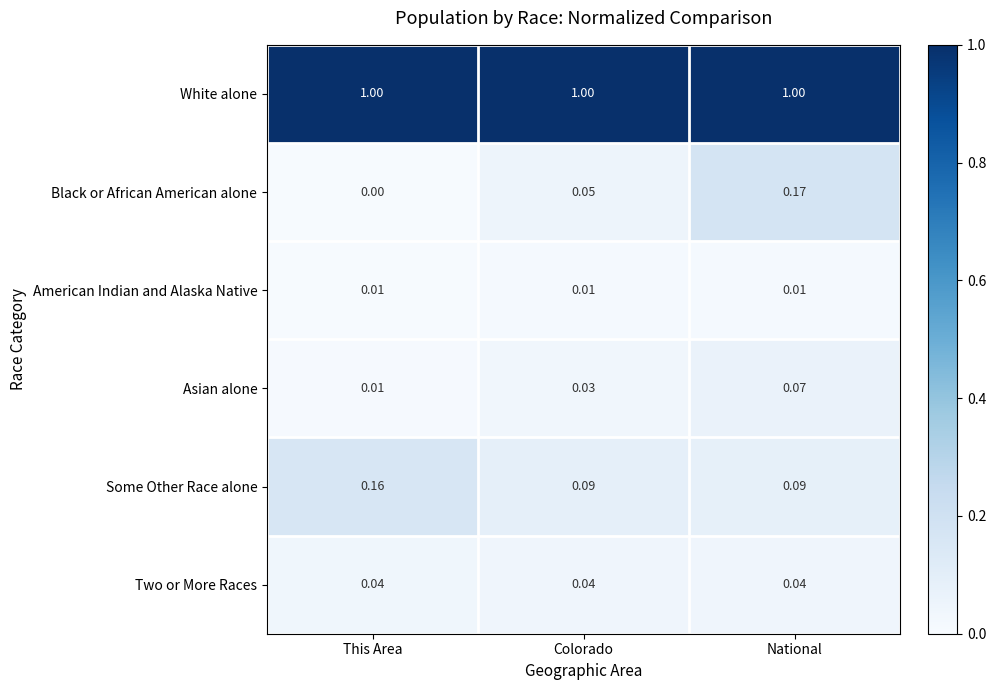

Which label corresponds to the smallest value in the chart?

This Area